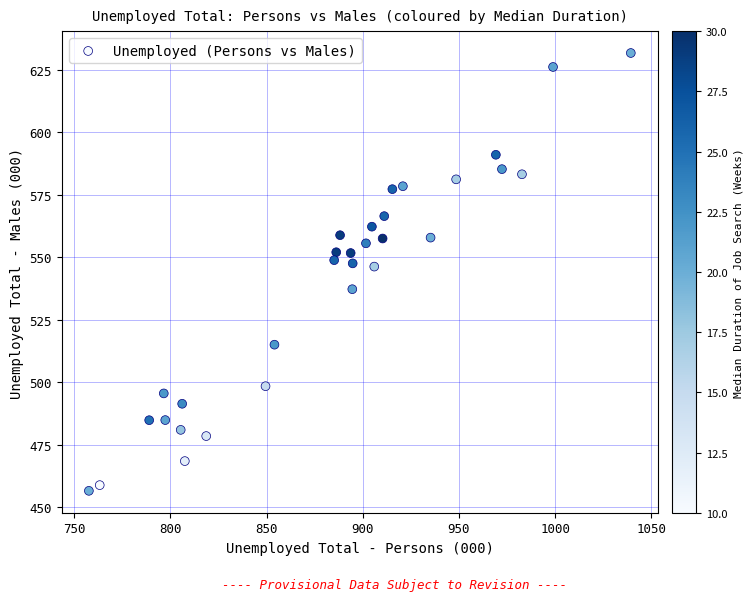

What is the range of Y values (max minus min)?

175.2